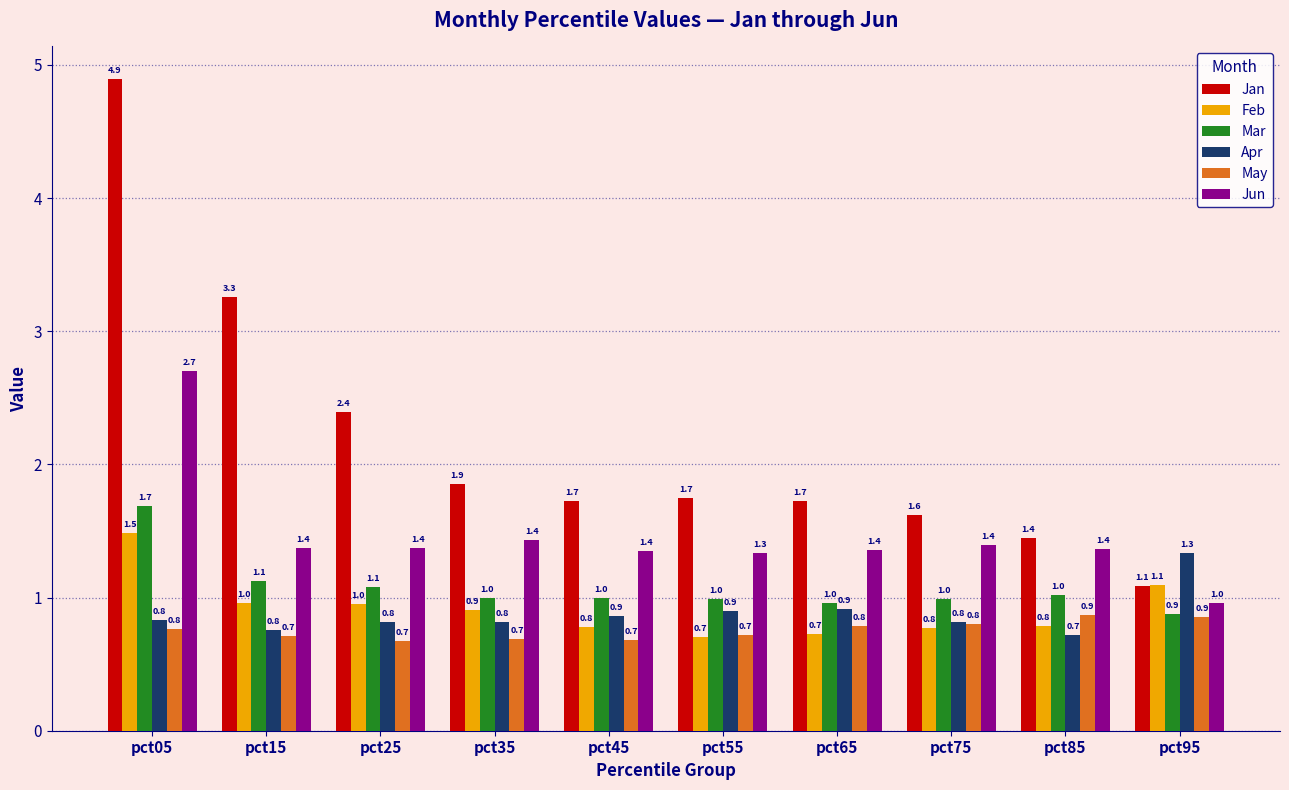

Which category has the highest value across all series?

pct05